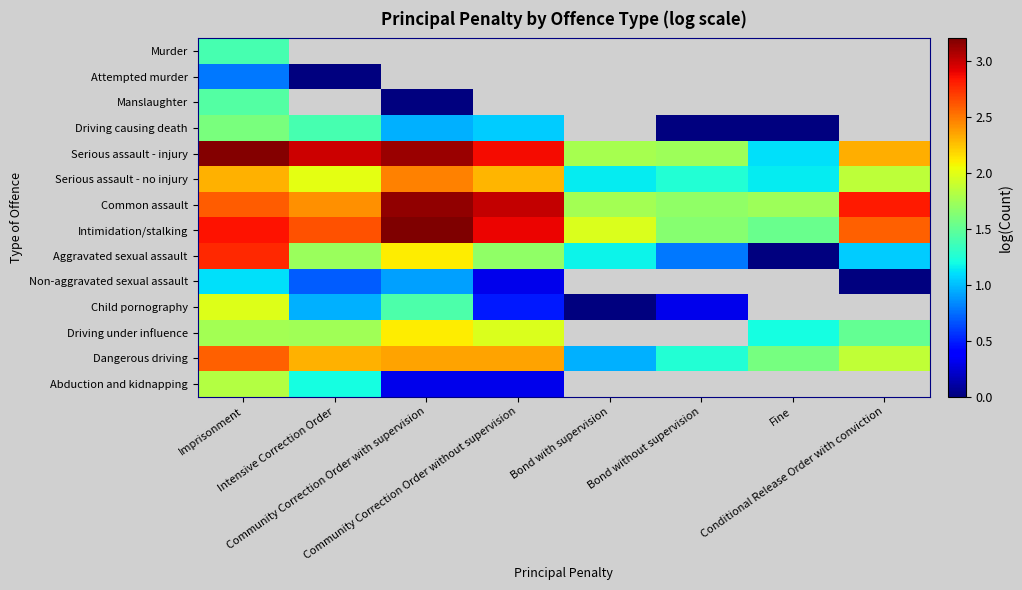

What is the average value of the Common assault series?

2.4